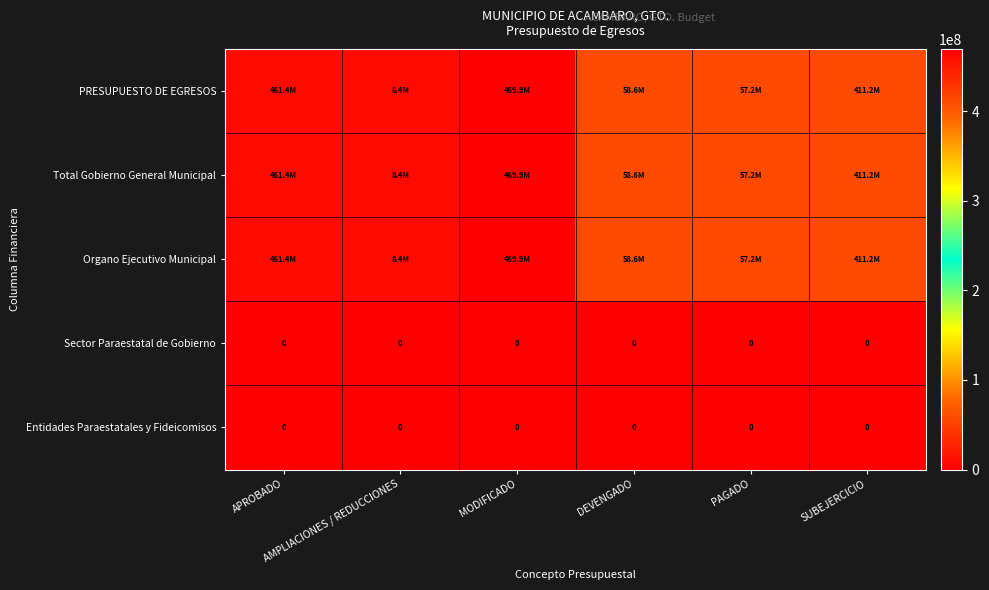

What is the lowest value of the Total Gobierno General Municipal series?

8431539.2